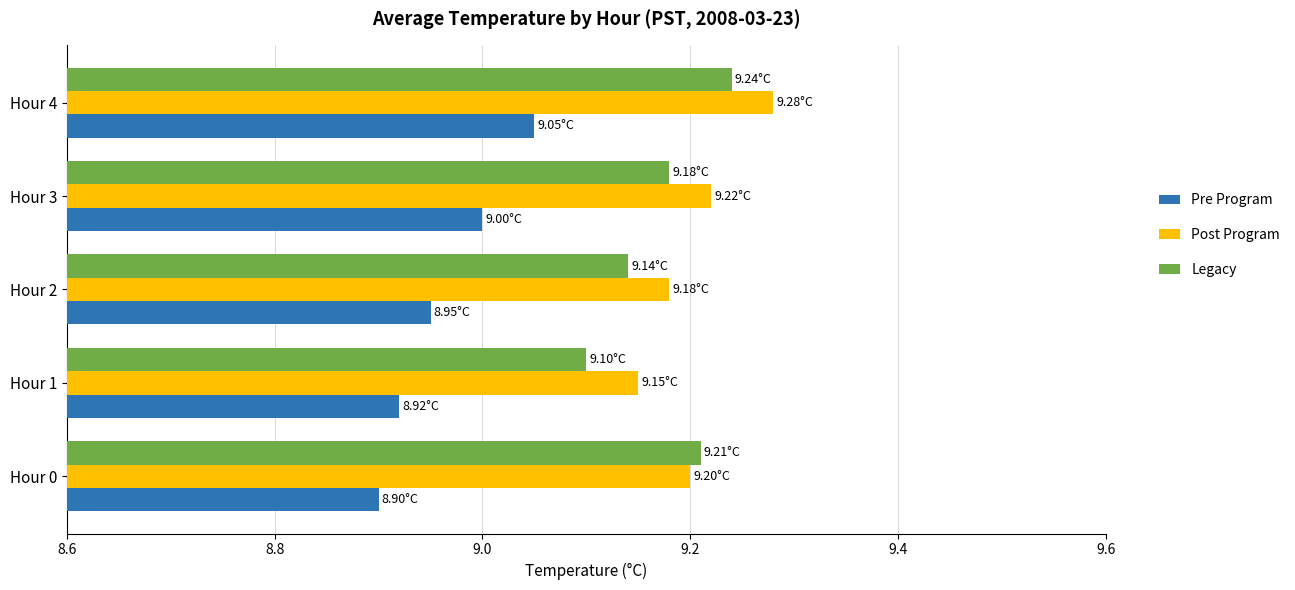

What is the sum of all Legacy values?

45.9